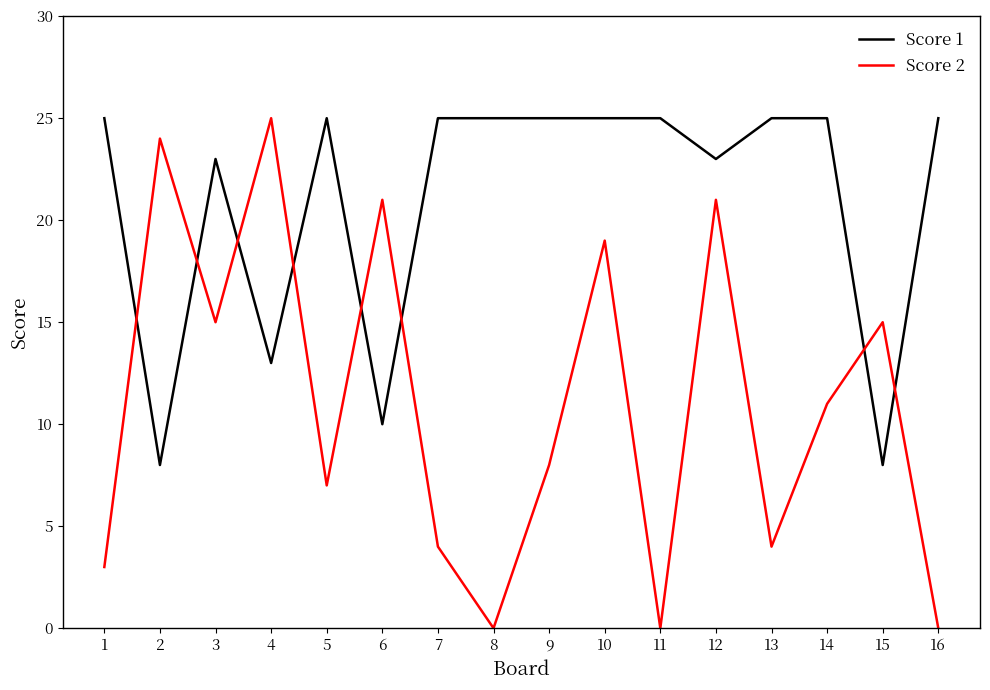

What is the highest value of the Score 1 series?

25